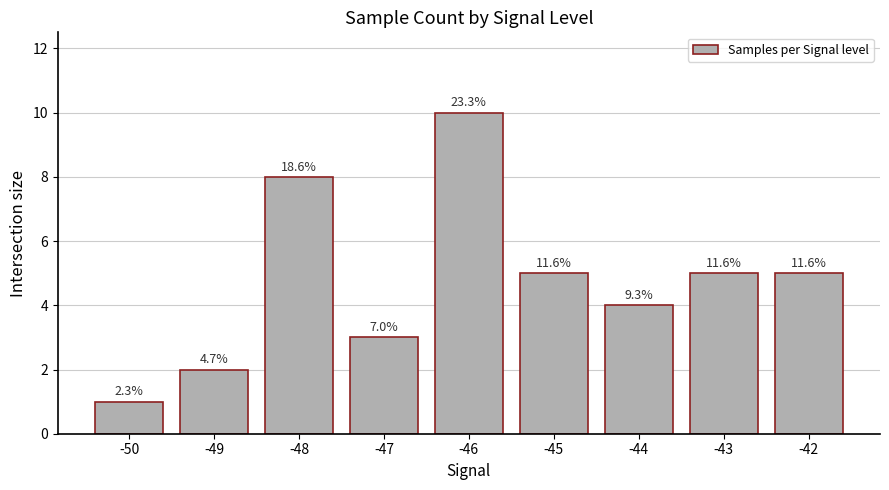

How many bars are there in total?

9